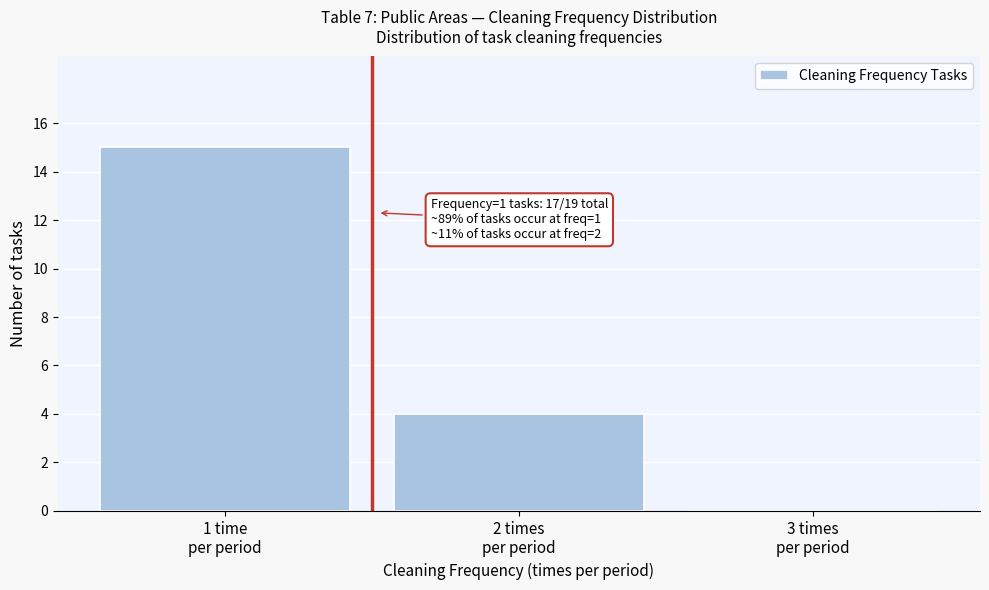

What is the sum of all values?

19